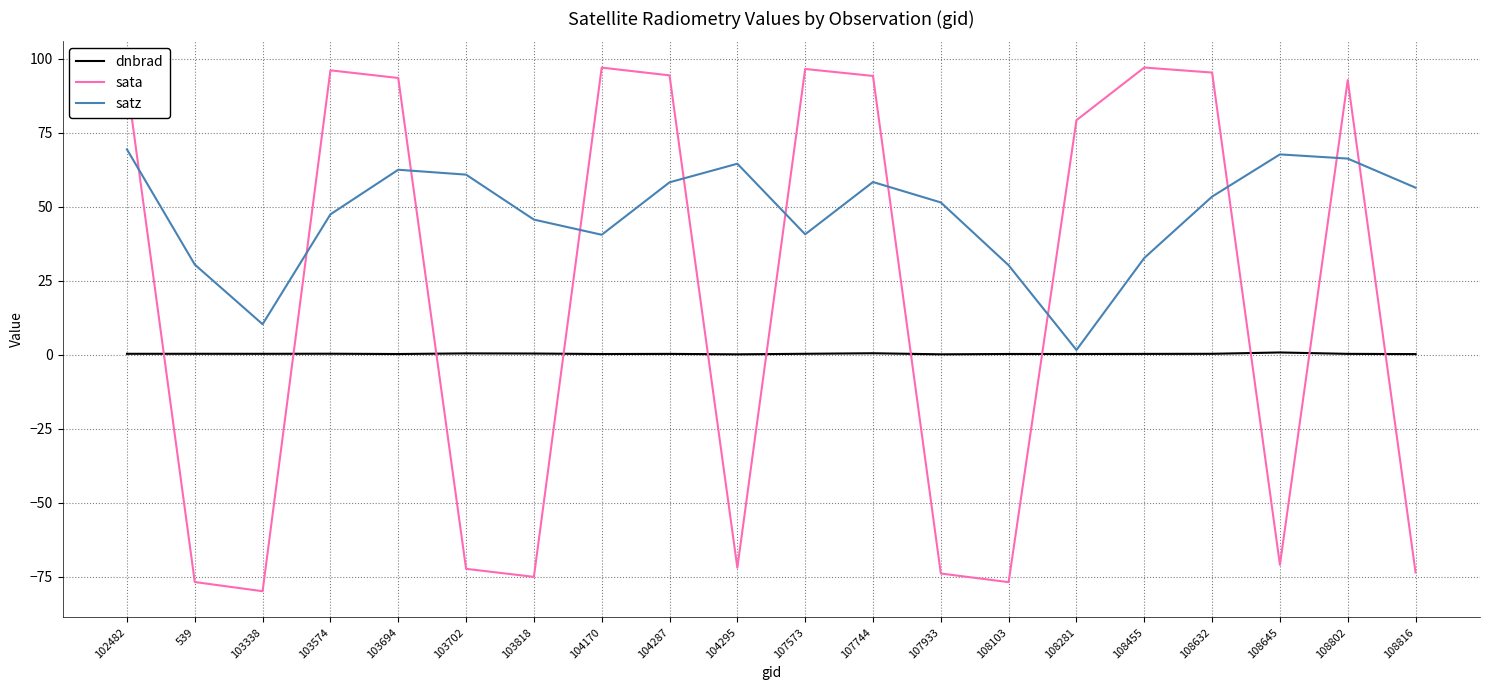

What is the difference between the maximum and minimum values in the sata series?

177.0